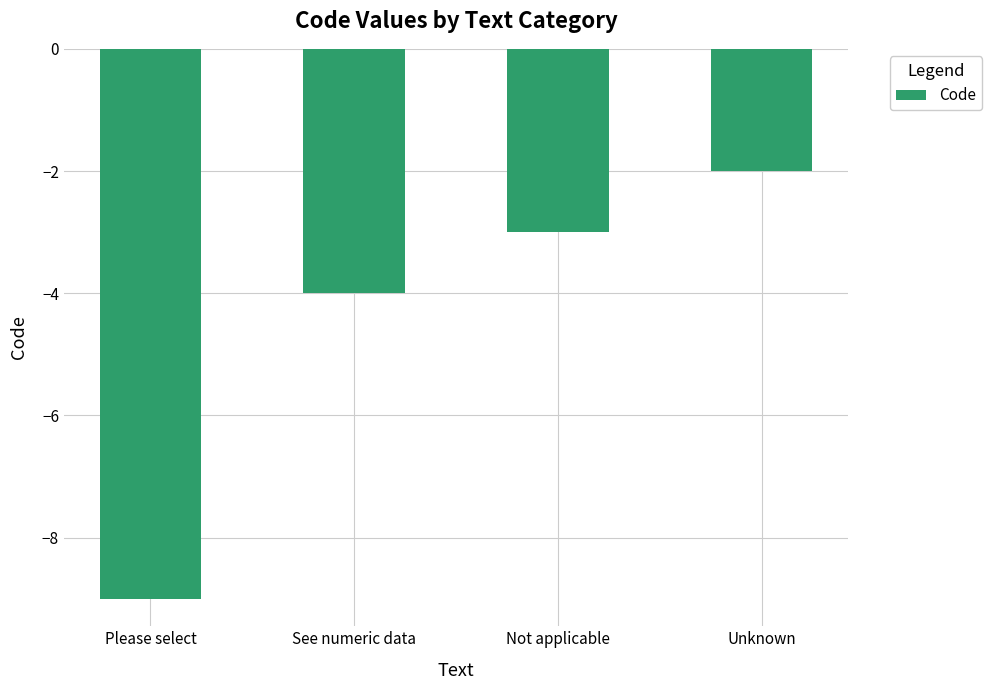

Are the bars horizontal?

No